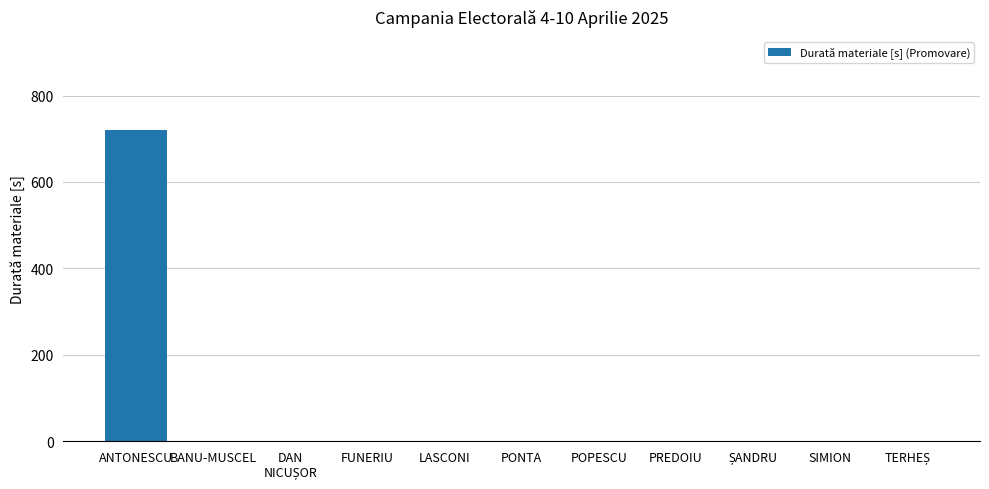

At which category does the chart reach its peak across all series?

ANTONESCU